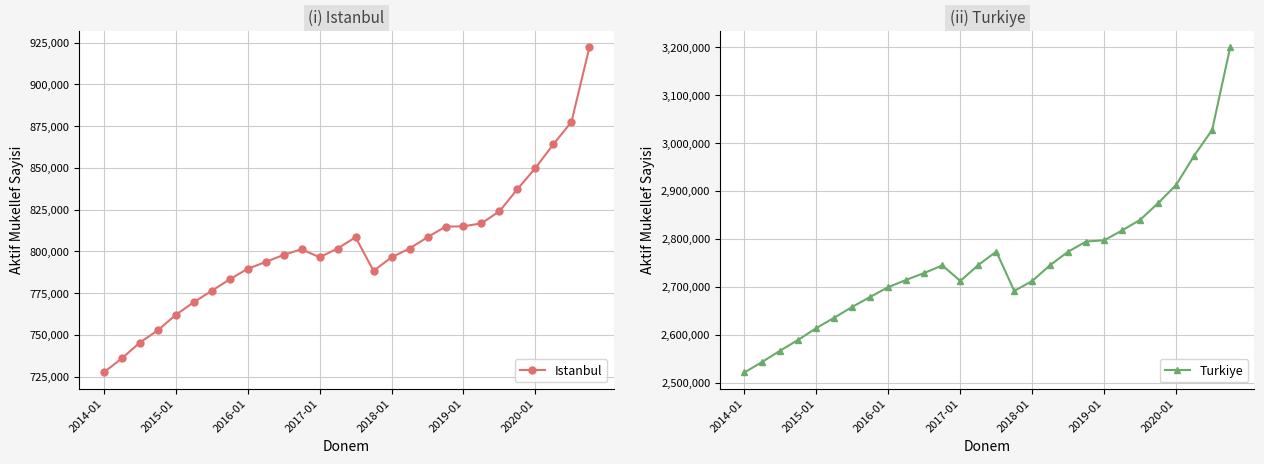

In Istanbul, how many points are higher than both neighbors (excluding endpoints)?

2